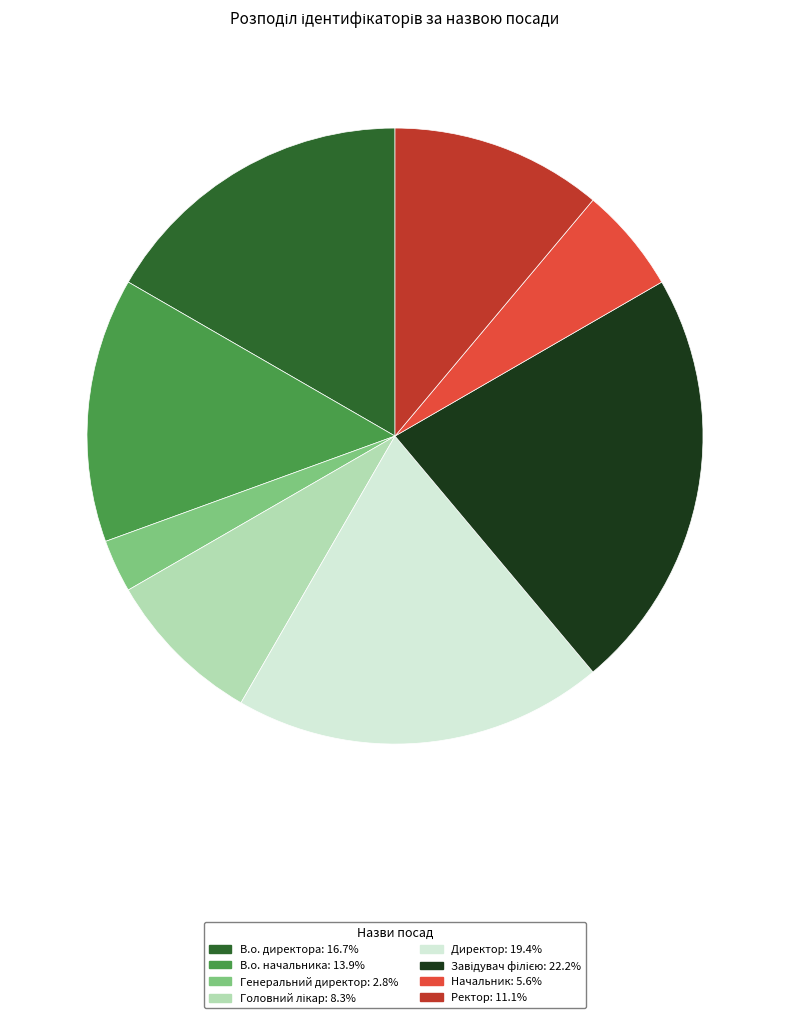

Do В.о. начальника and Начальник together represent more than half of the pie?

No